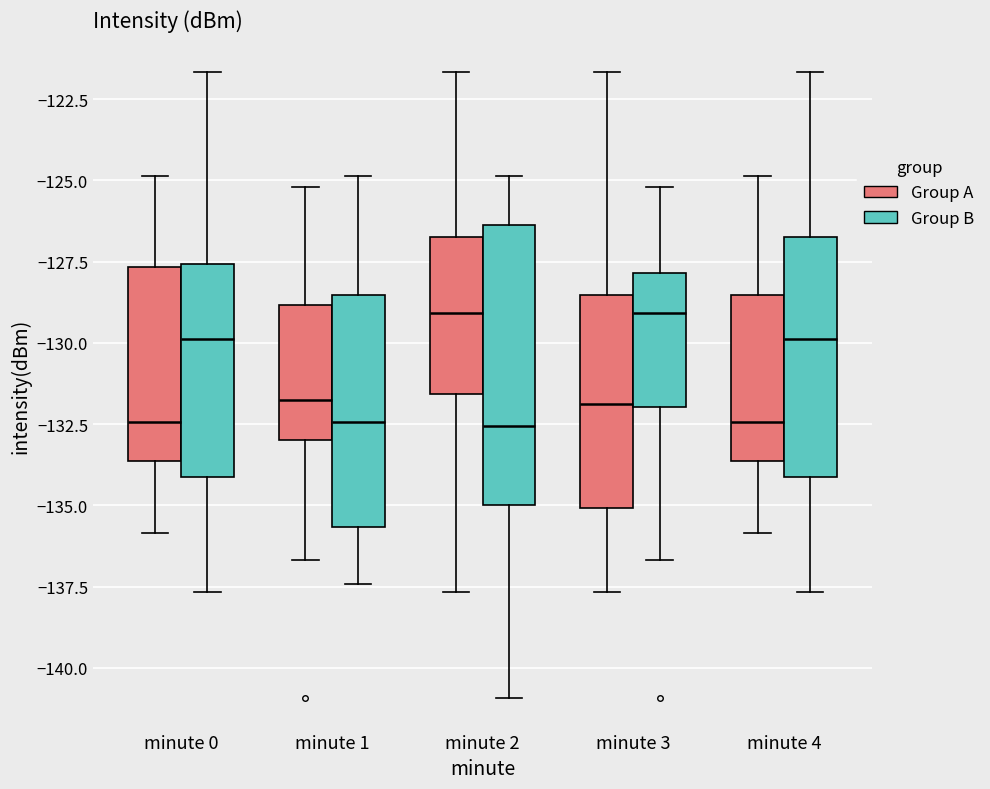

Which box is the tallest, from its lower edge to its upper edge?

minute 2 (Group B)